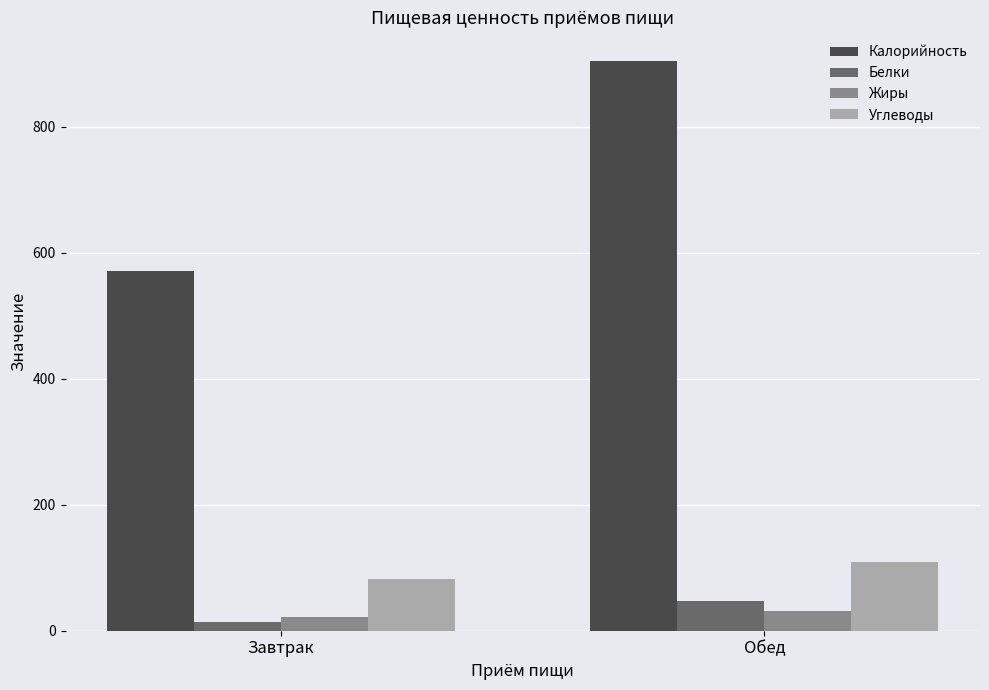

The value of Углеводы at Завтрак is 139.7. True or false?

False